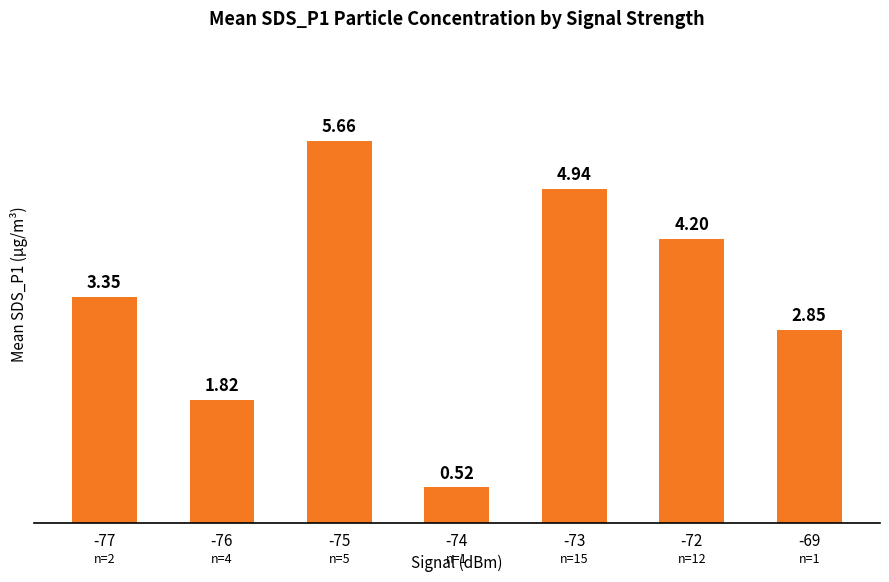

What is the change in value from -73 to -72?

-0.7